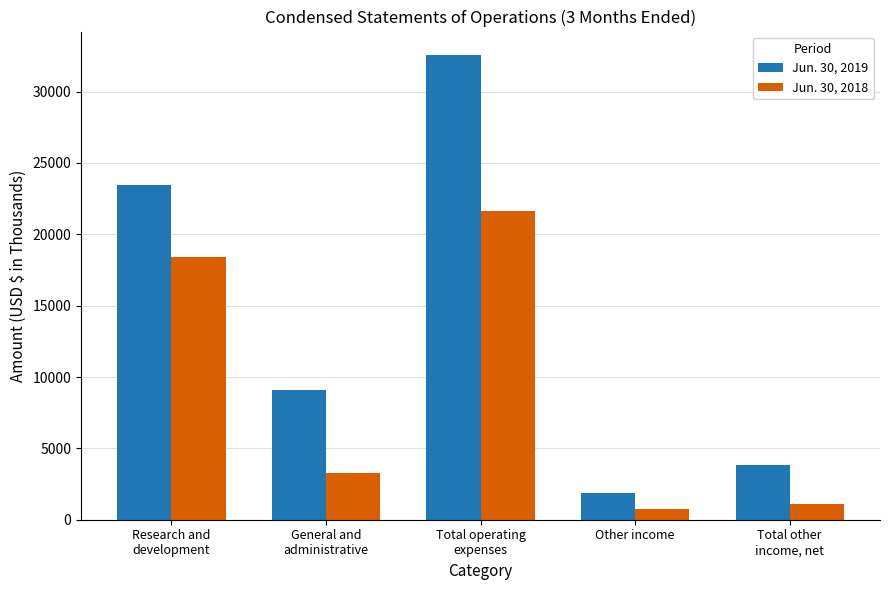

What is the difference between the second highest and minimum values in the Jun. 30, 2018 series?

17600